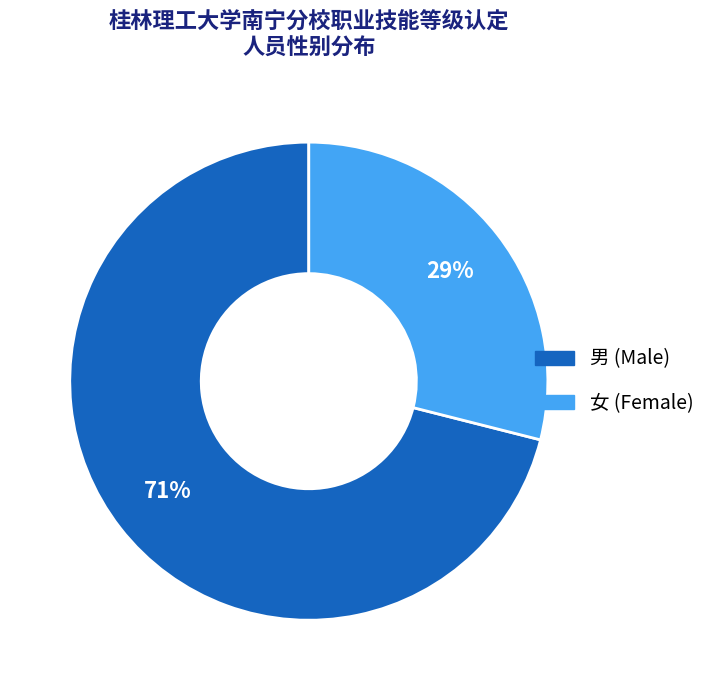

Which category has the biggest portion of the pie?

男